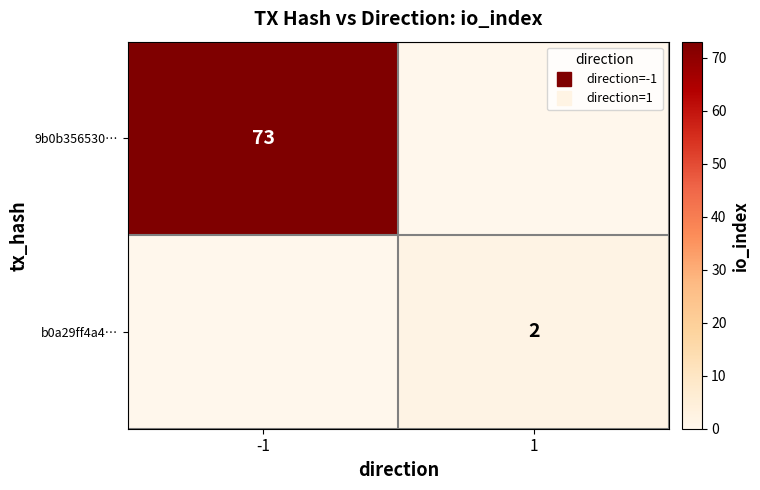

The 9b0b356530… series shows -26 at 1. True or false?

False